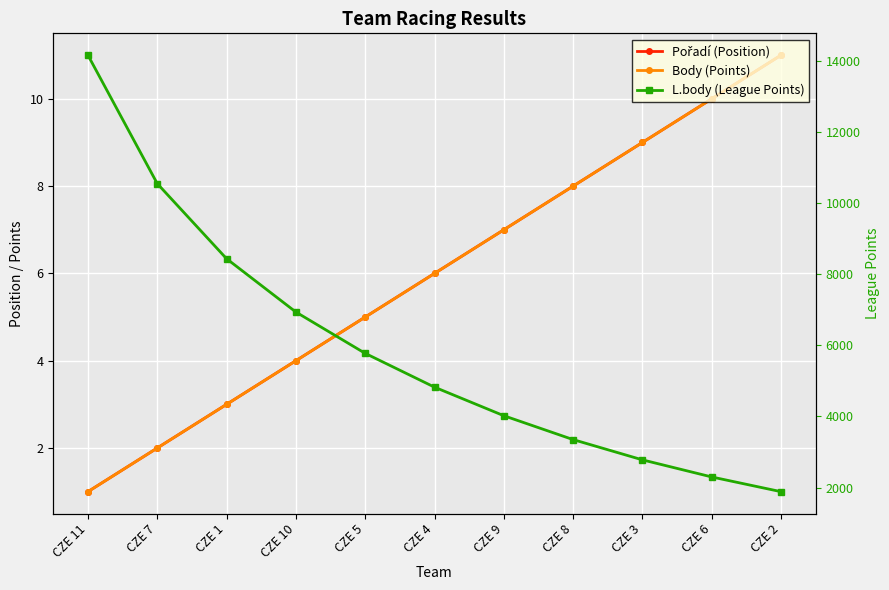

What is the value of the Pořadí (Position) point at the 1st from the left?

1